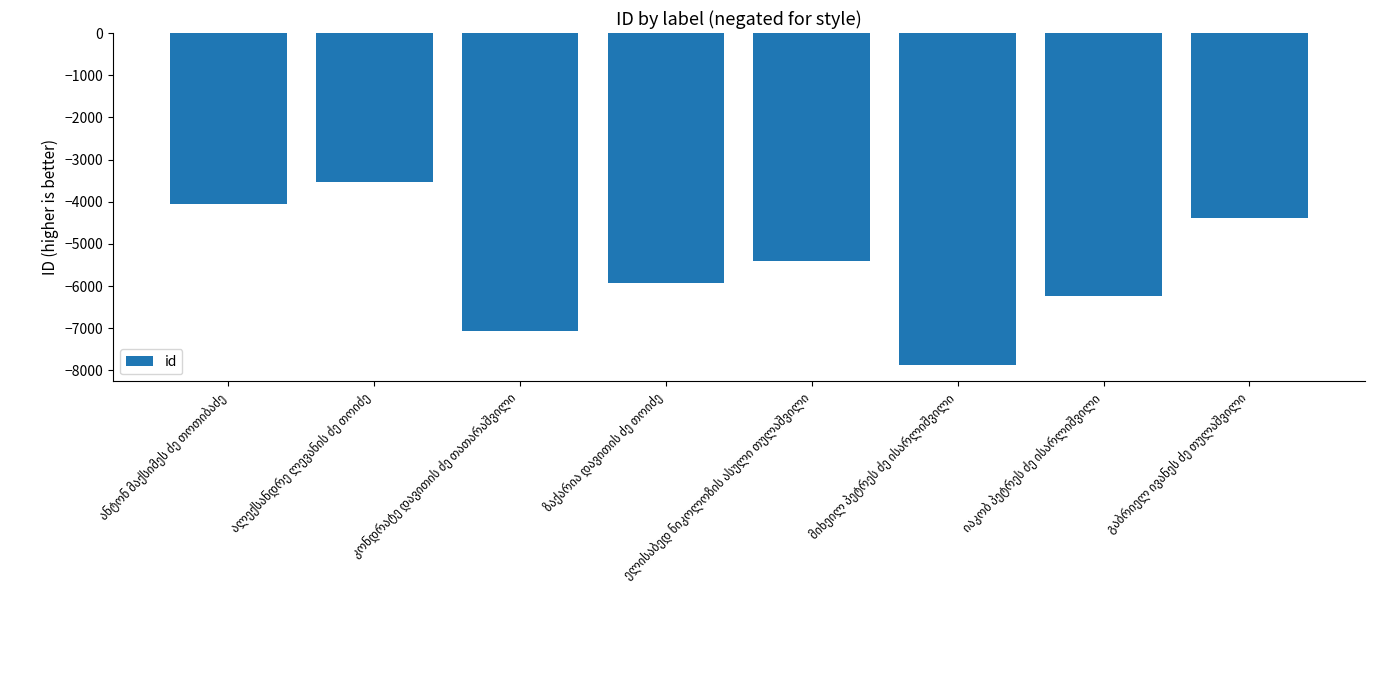

What is the smallest value displayed?

-7862